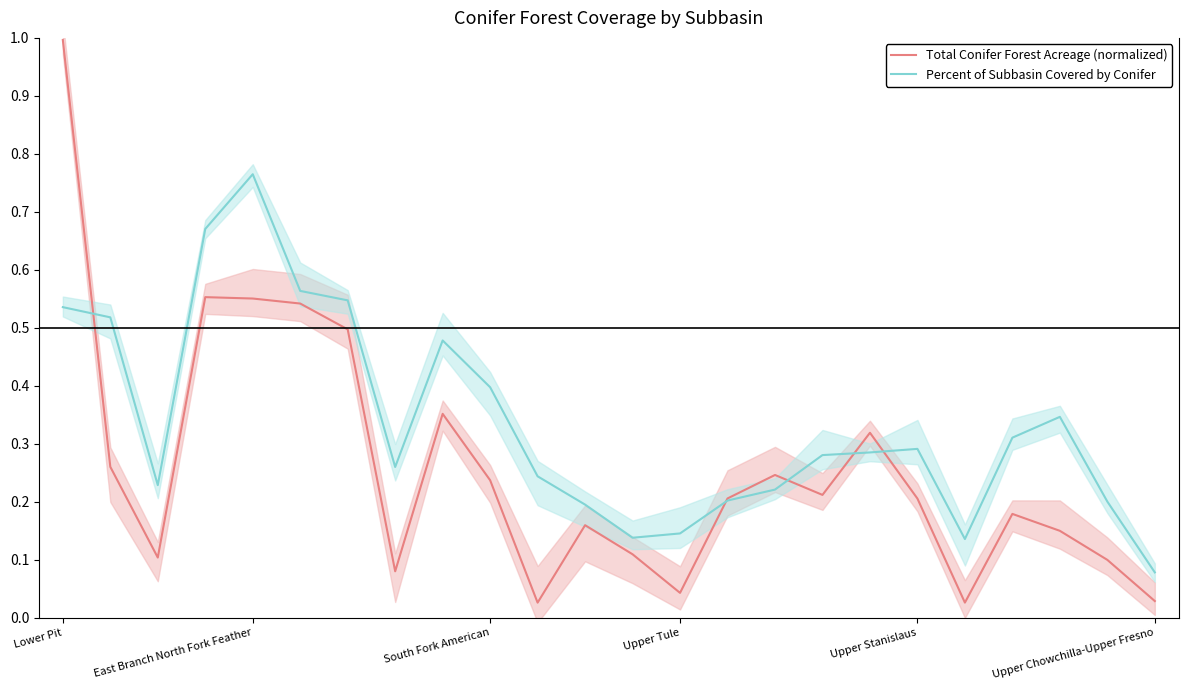

Where is Total Conifer Forest Acreage (normalized) nearest to the value 0?

10